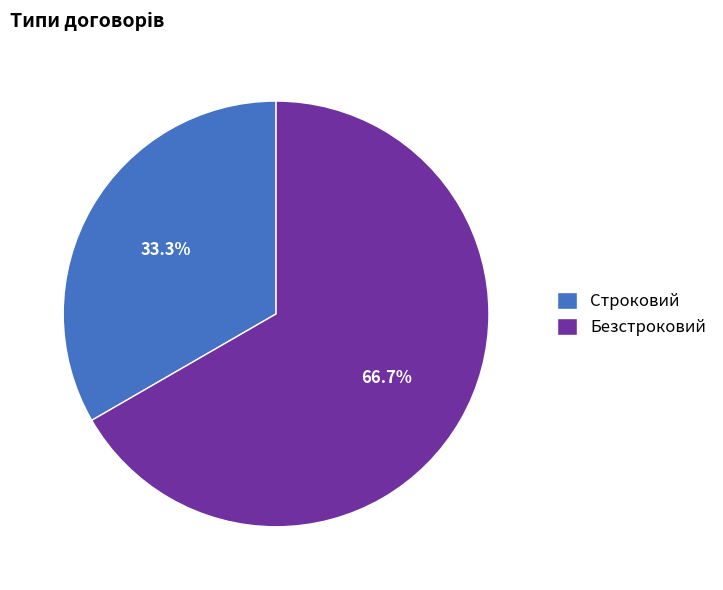

What is the majority slice?

Безстроковий